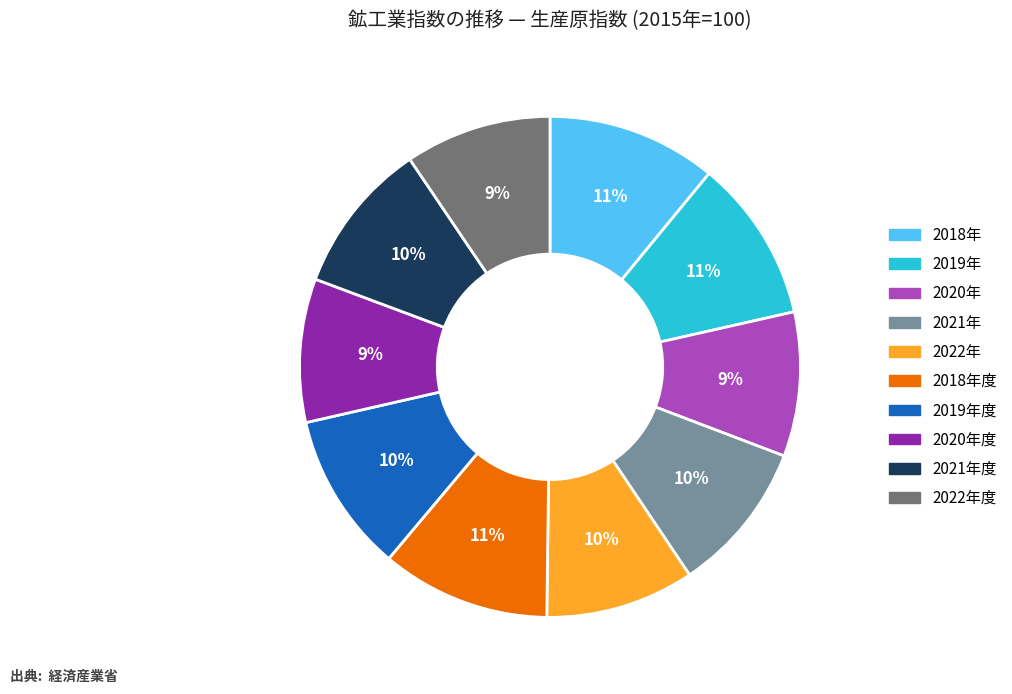

To the nearest percent, what is the difference between the largest and smallest slice percentages?

2%